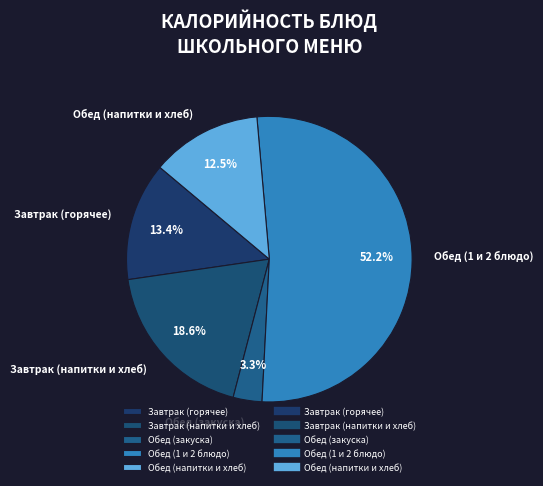

How much of the chart is everything except Обед (1 и 2 блюдо)?

47.8%